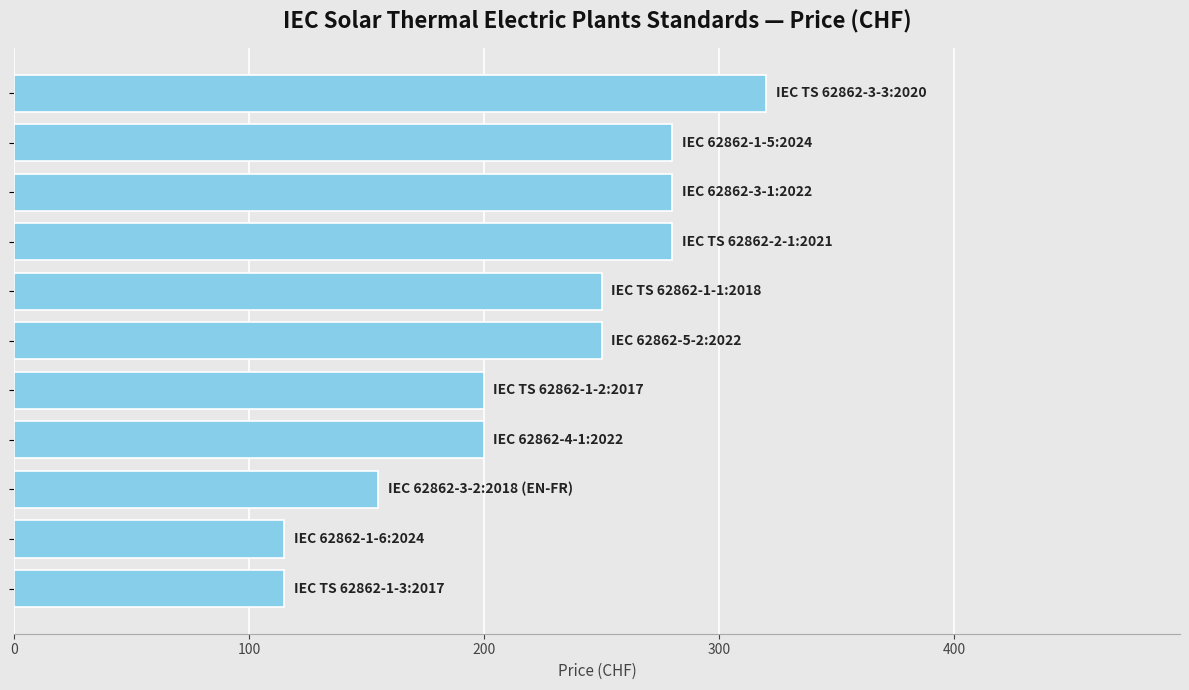

How many data points are less than 250?

5